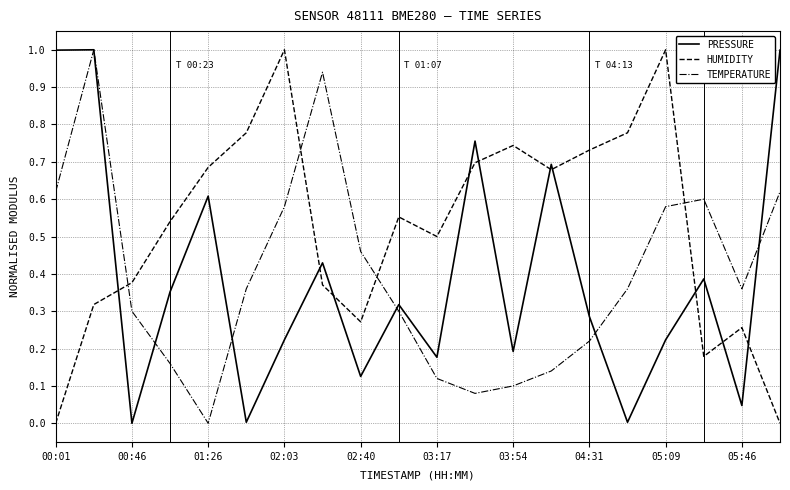

What is the difference between the maximum and minimum values in the PRESSURE series?

1.0